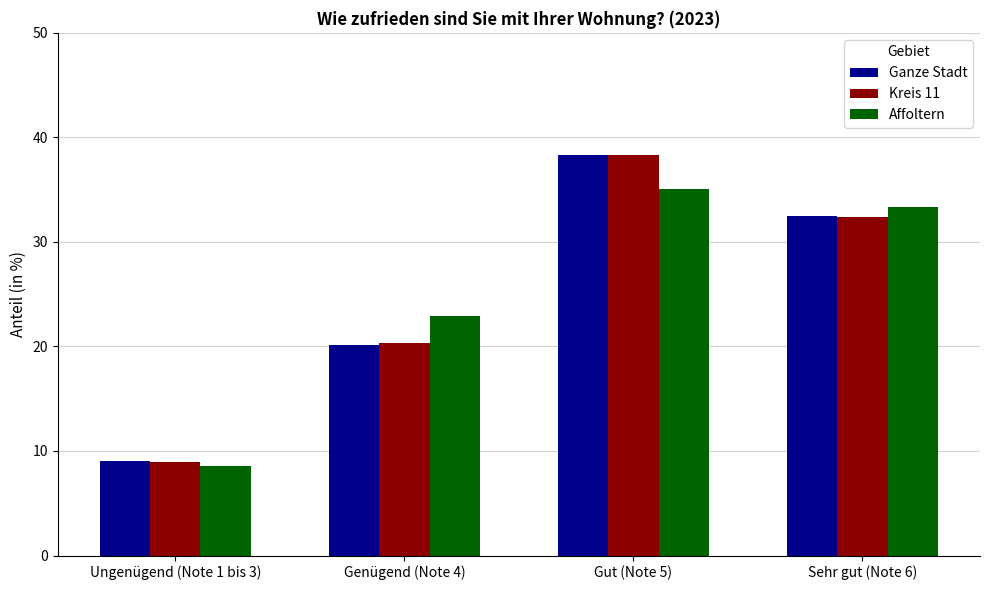

What is the label of the 2nd bar from the right?

Gut (Note 5)